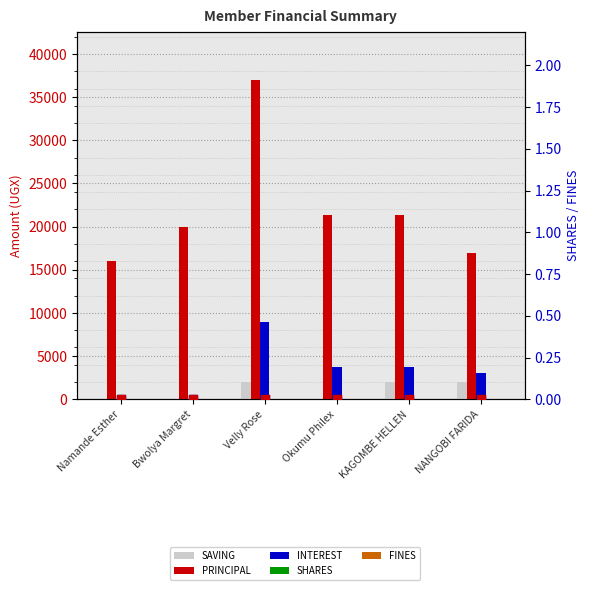

Which series reaches the minimum Y coordinate?

SAVING